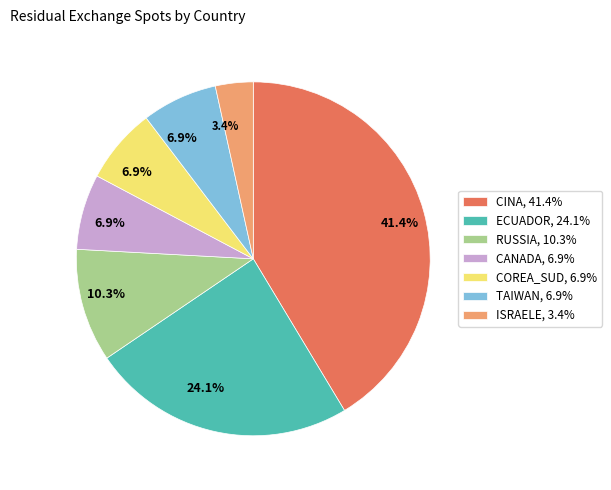

Is there any slice that represents more than half of the pie?

No